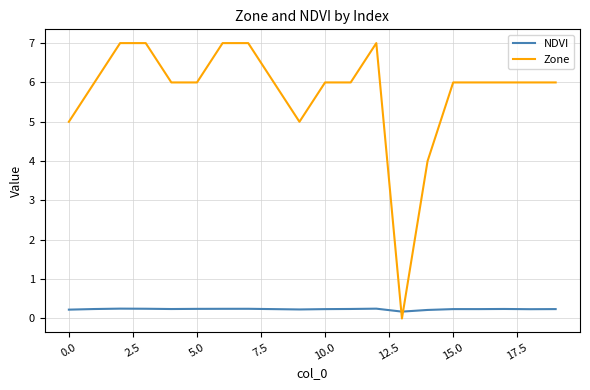

Rank the series by their maximum value, from highest to lowest.

Zone, NDVI